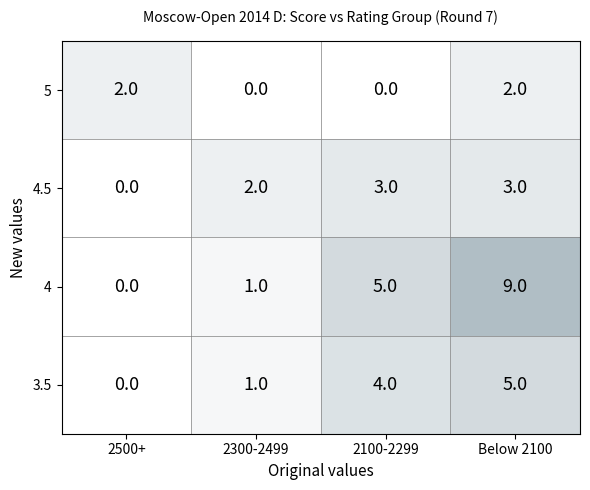

Which series has the largest range (max minus min)?

4